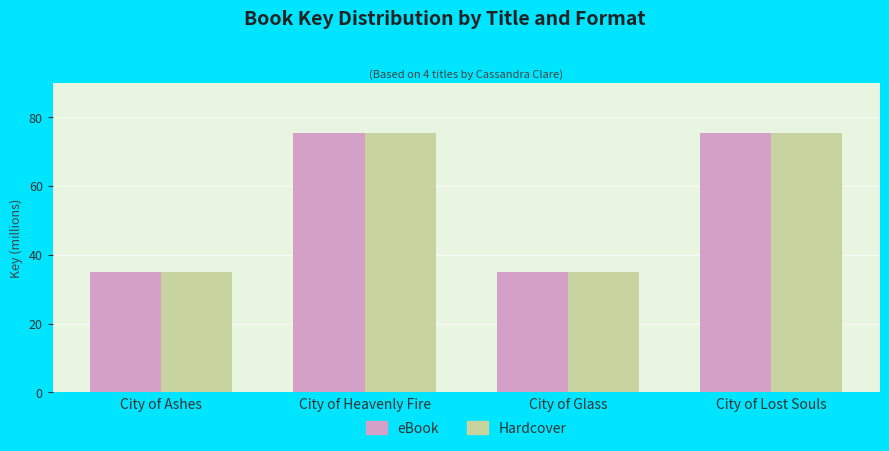

Does the chart contain stacked bars?

No